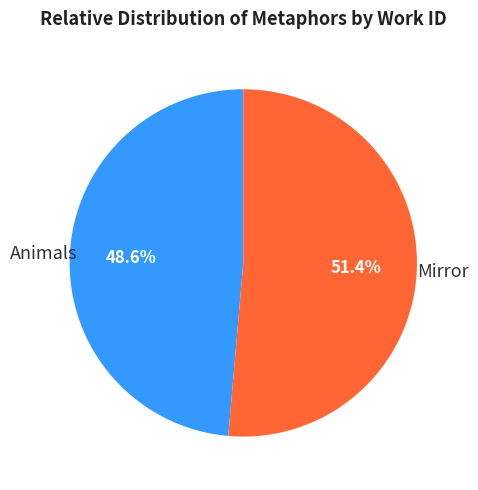

To the nearest percent, what is the average slice percentage?

50%